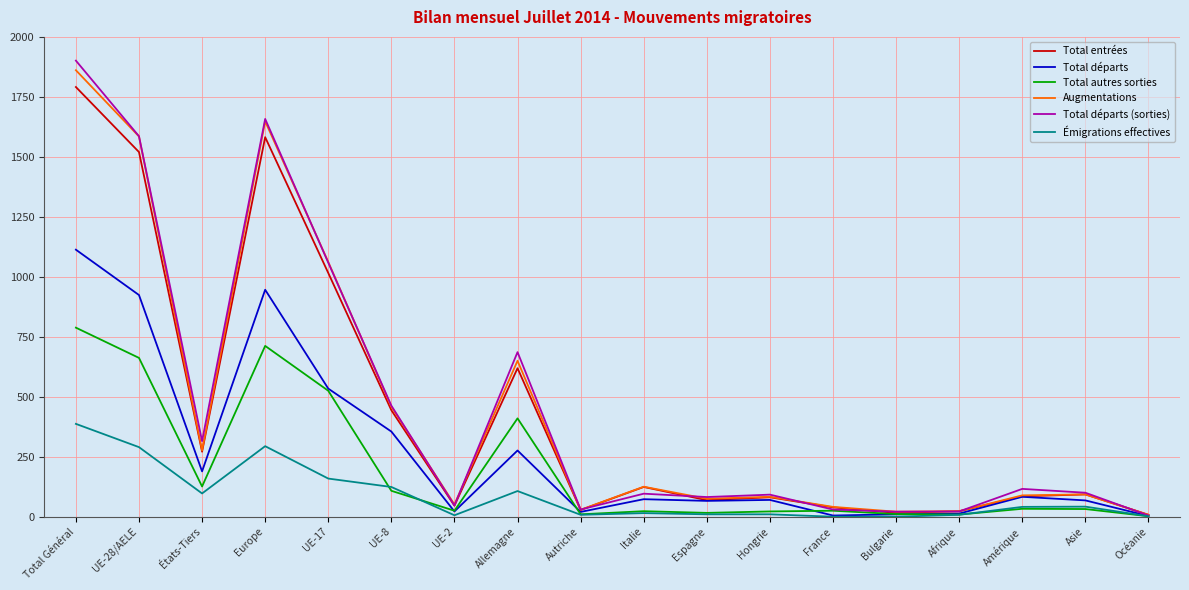

At which category is the sum across all series the highest?

Total Général